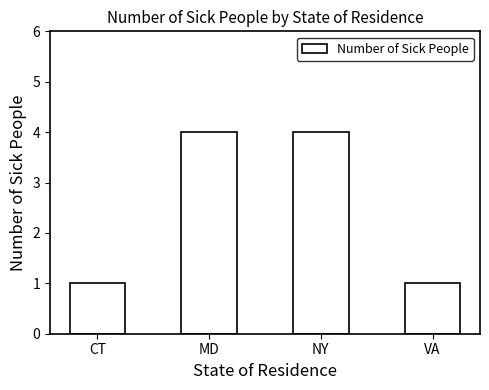

How many series are shown in this chart?

1